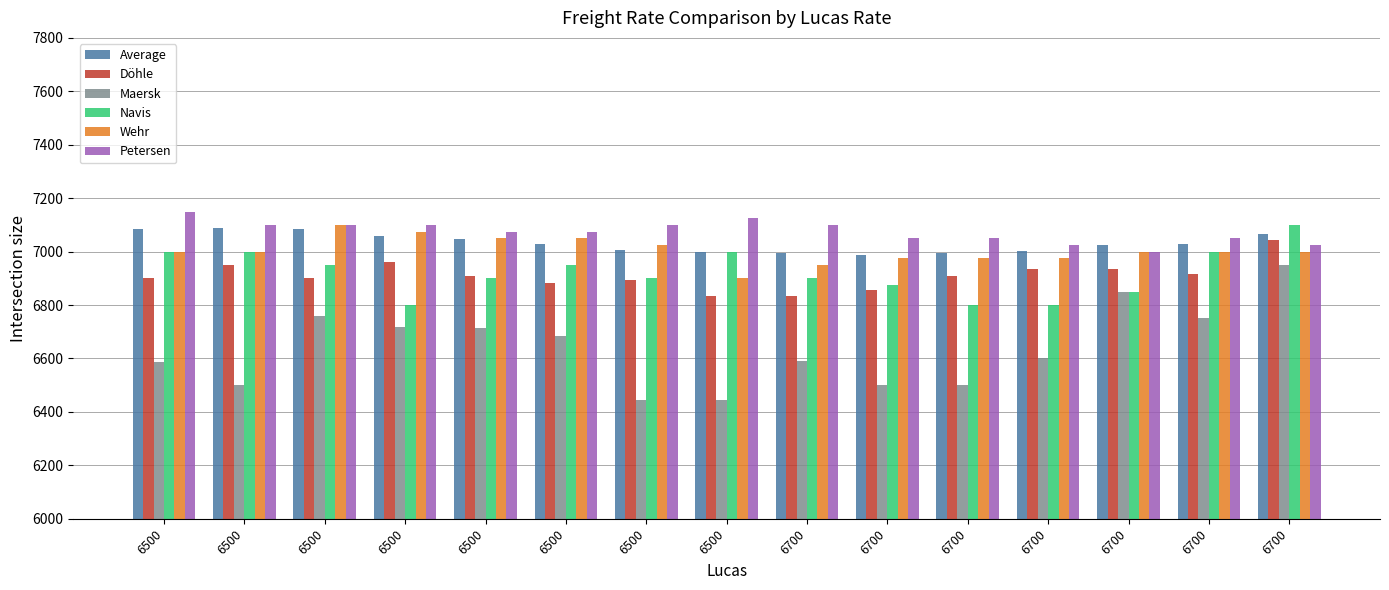

Read the Navis value at 6700.

6850